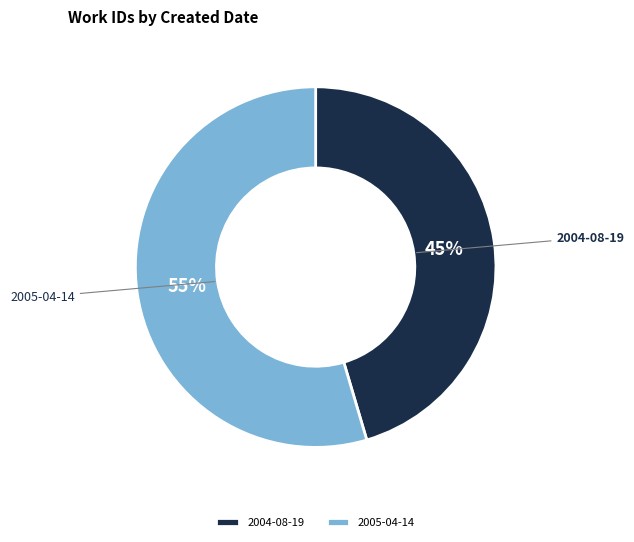

Which category has the biggest portion of the pie?

2005-04-14